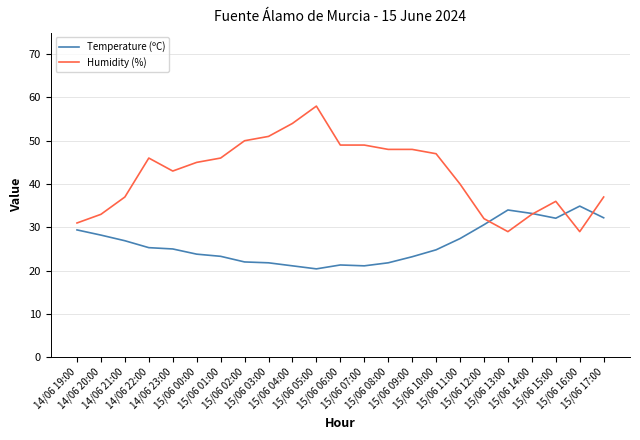

What is the highest value of the Temperature (ºC) series?

34.9